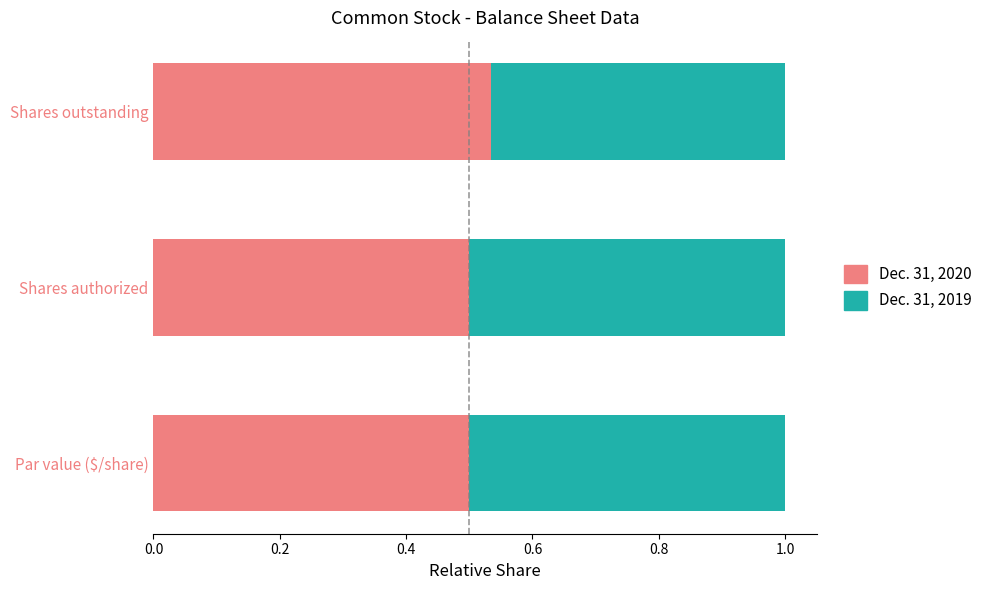

Count the Dec. 31, 2020 values in the range 0 to 1.

3